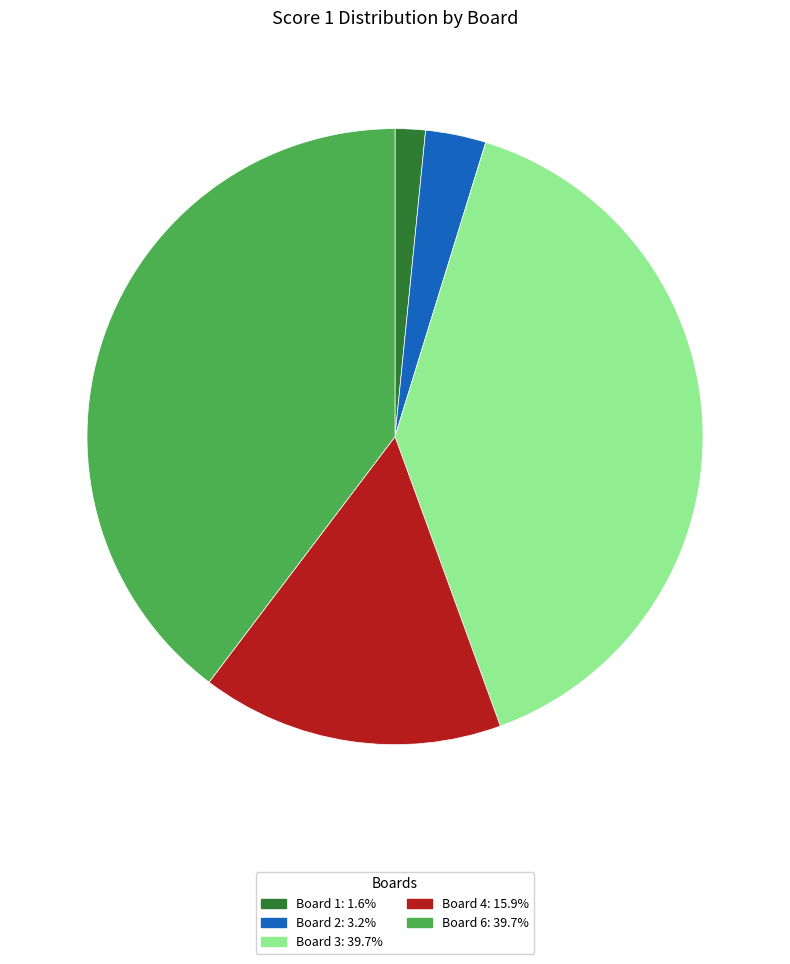

Is there any slice that represents more than half of the pie?

No